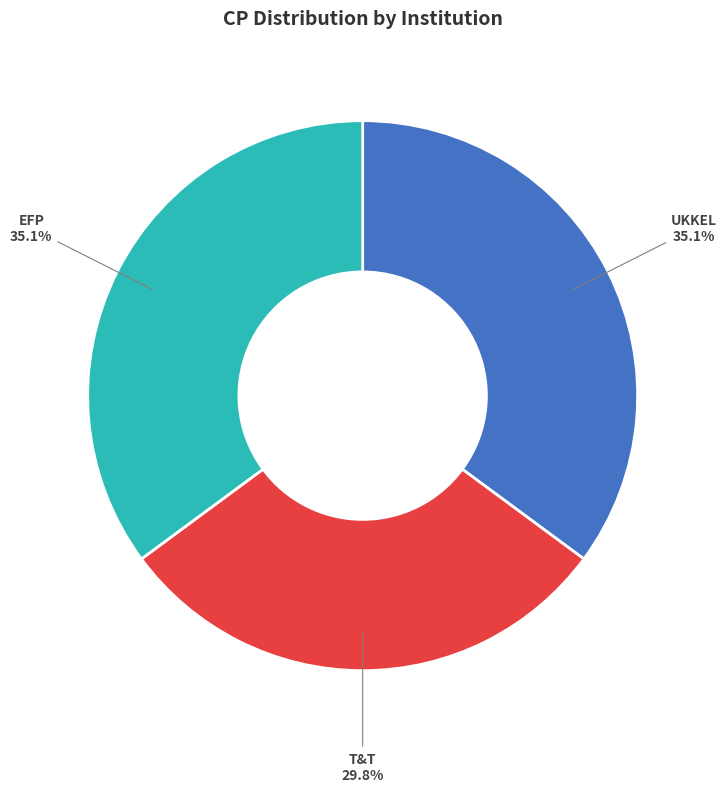

Is there any slice that represents more than half of the pie?

No